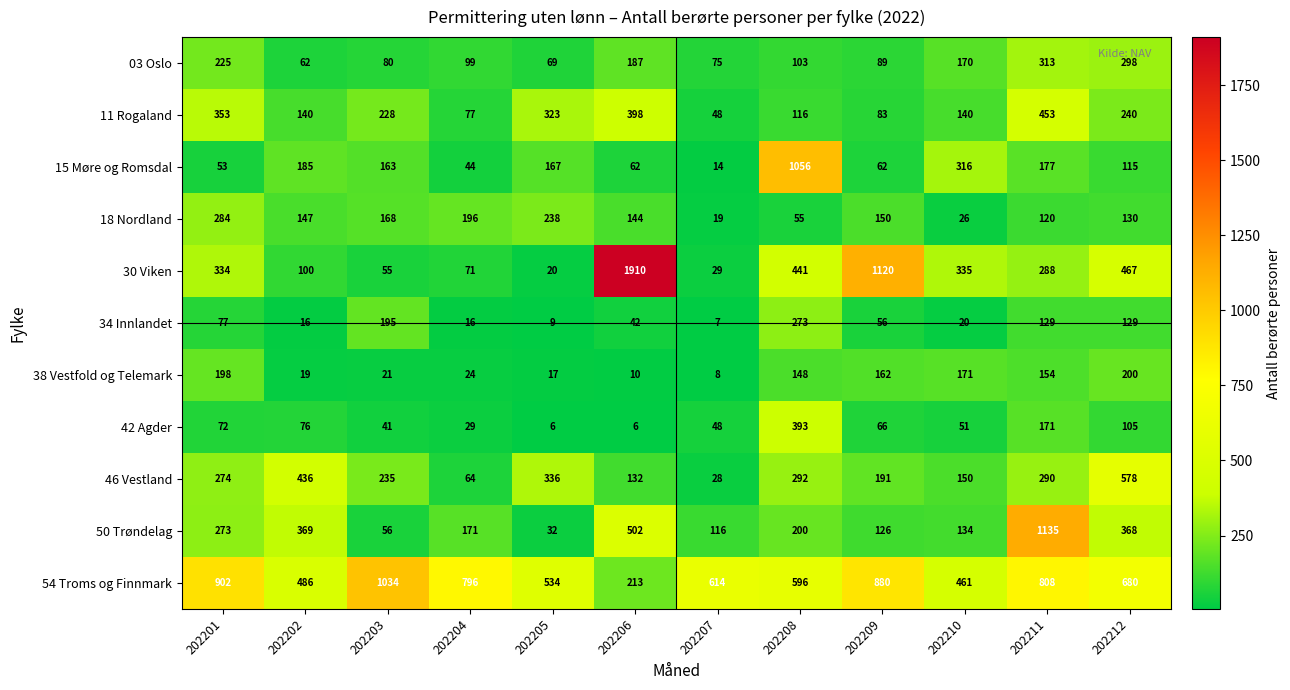

What is the difference between the highest and lowest values at 202206?

1904